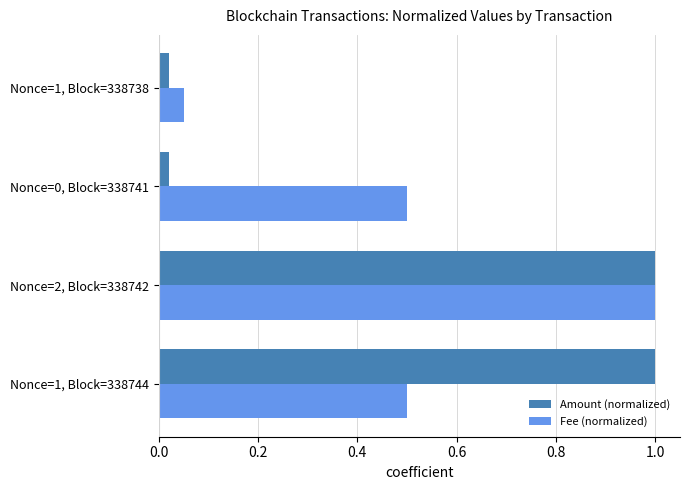

What is the difference between the maximum and minimum values in the Amount (normalized) series?

1.0